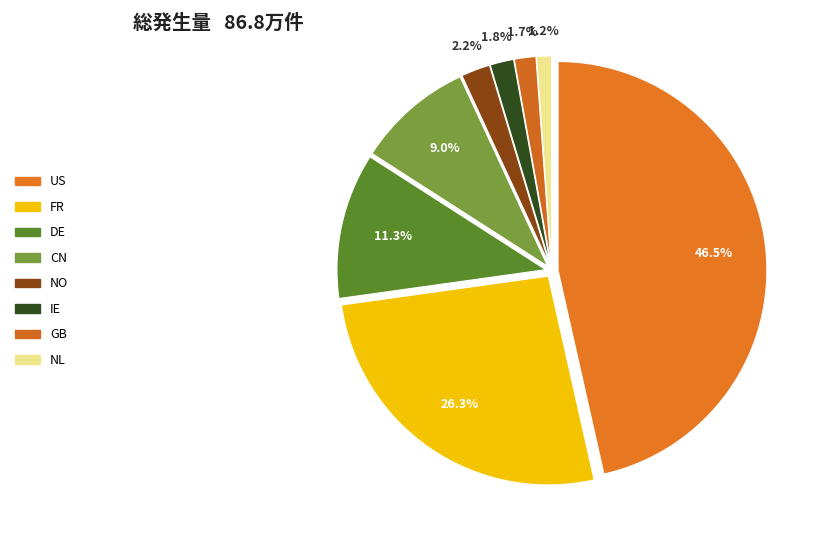

True or false: FR accounts for 26% of the total.

True